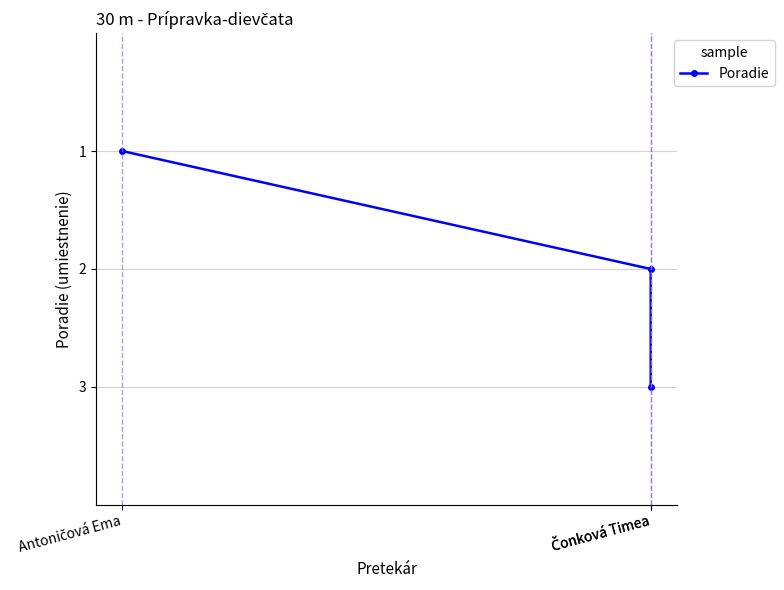

What is the smallest value displayed?

1